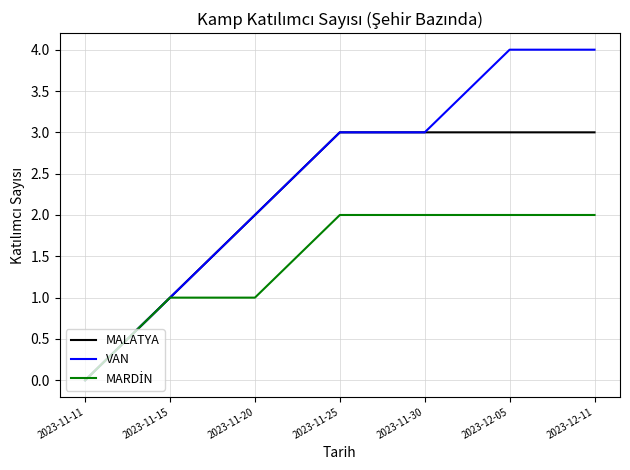

True or false: VAN has a value of 1 at 2023-11-15.

True